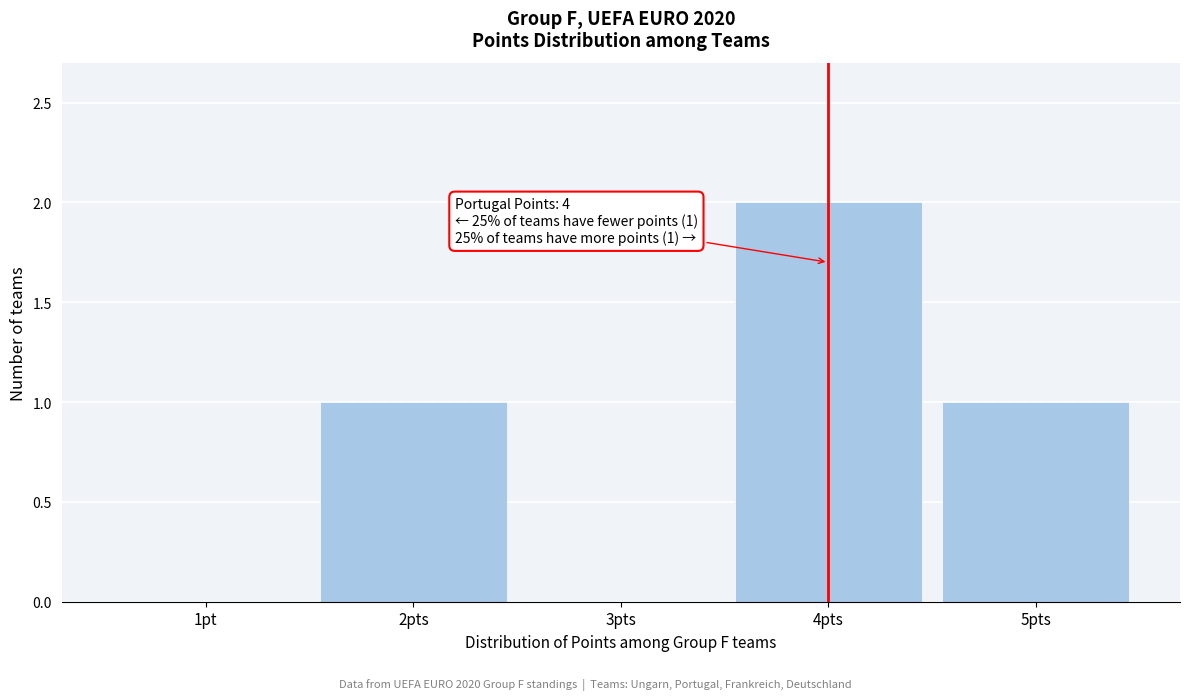

Reading left to right, what are all the values shown in this chart?

1pt=0	2pts=1	3pts=0	4pts=2	5pts=1